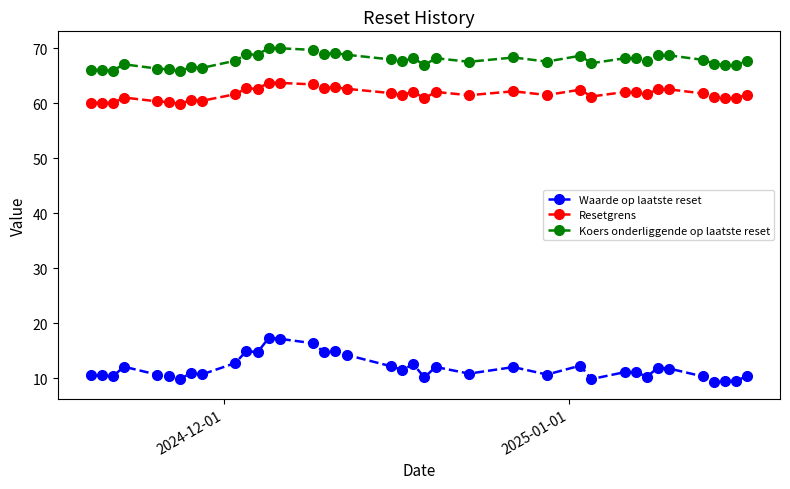

What is the minimum value for Resetgrens?

59.9